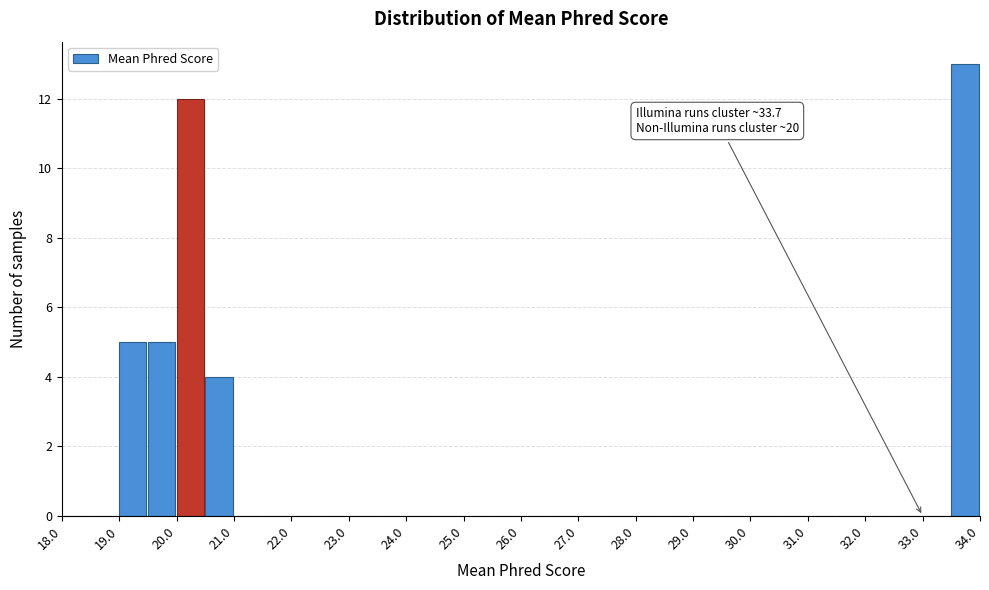

Which range on the x-axis has the tallest bar?

33.5 to 34.0